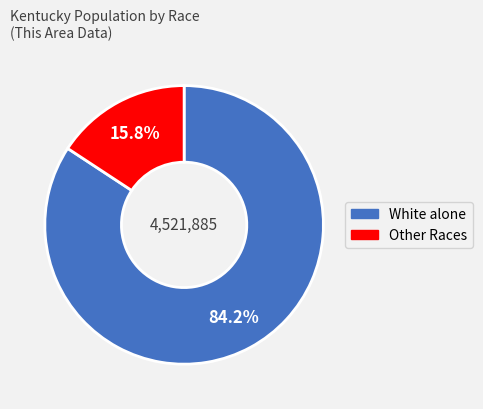

Is there any slice that represents more than half of the pie?

Yes